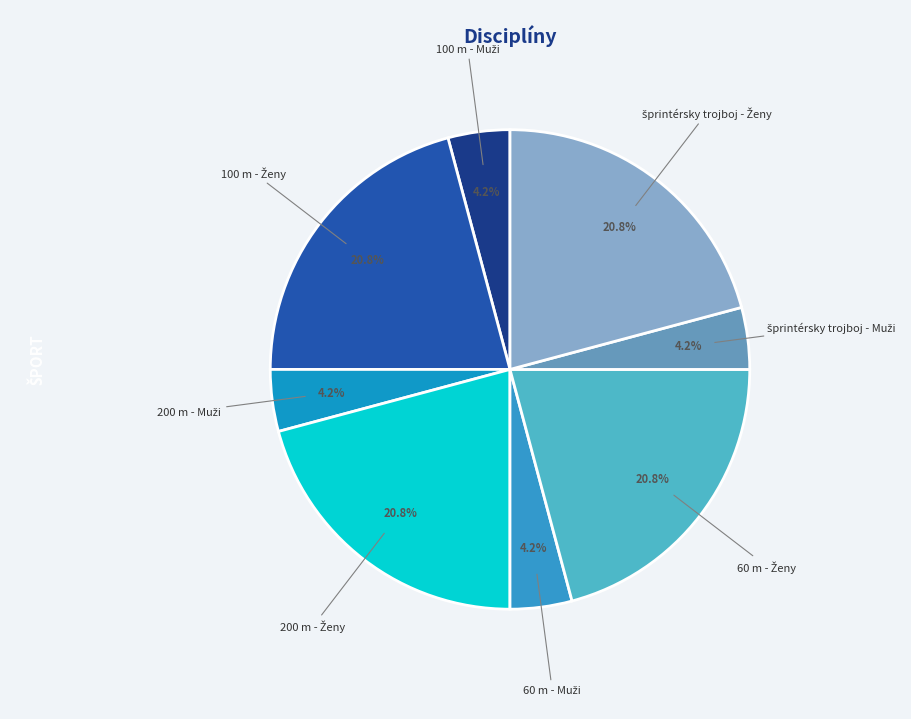

Is there any slice that represents more than half of the pie?

No